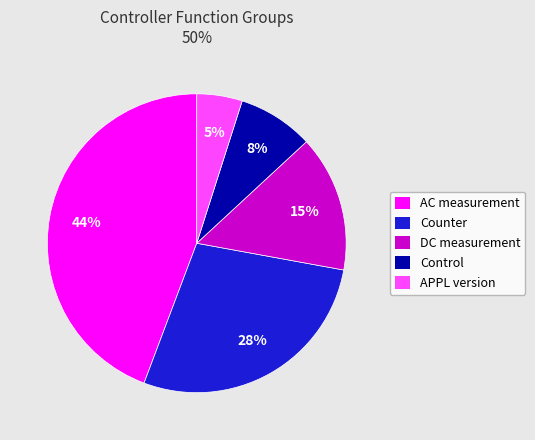

Is it true that APPL version is 16% of the pie?

False